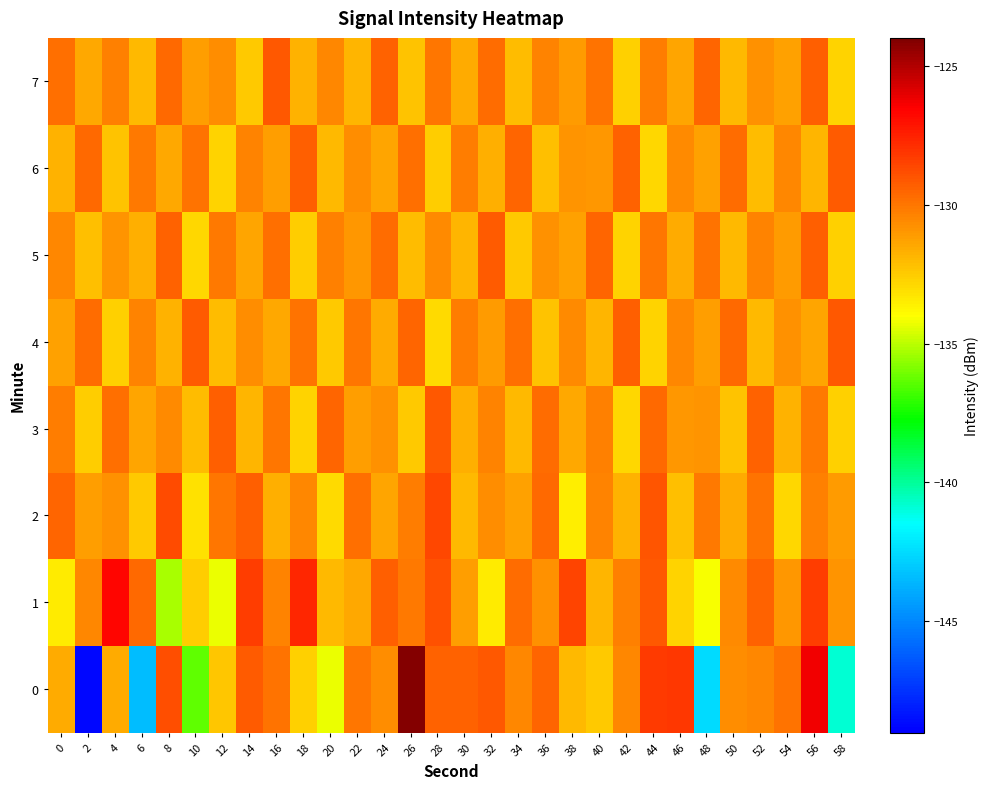

List the series in order of their peak value, highest first.

0, 1, 2, 3, 4, 7, 5, 6